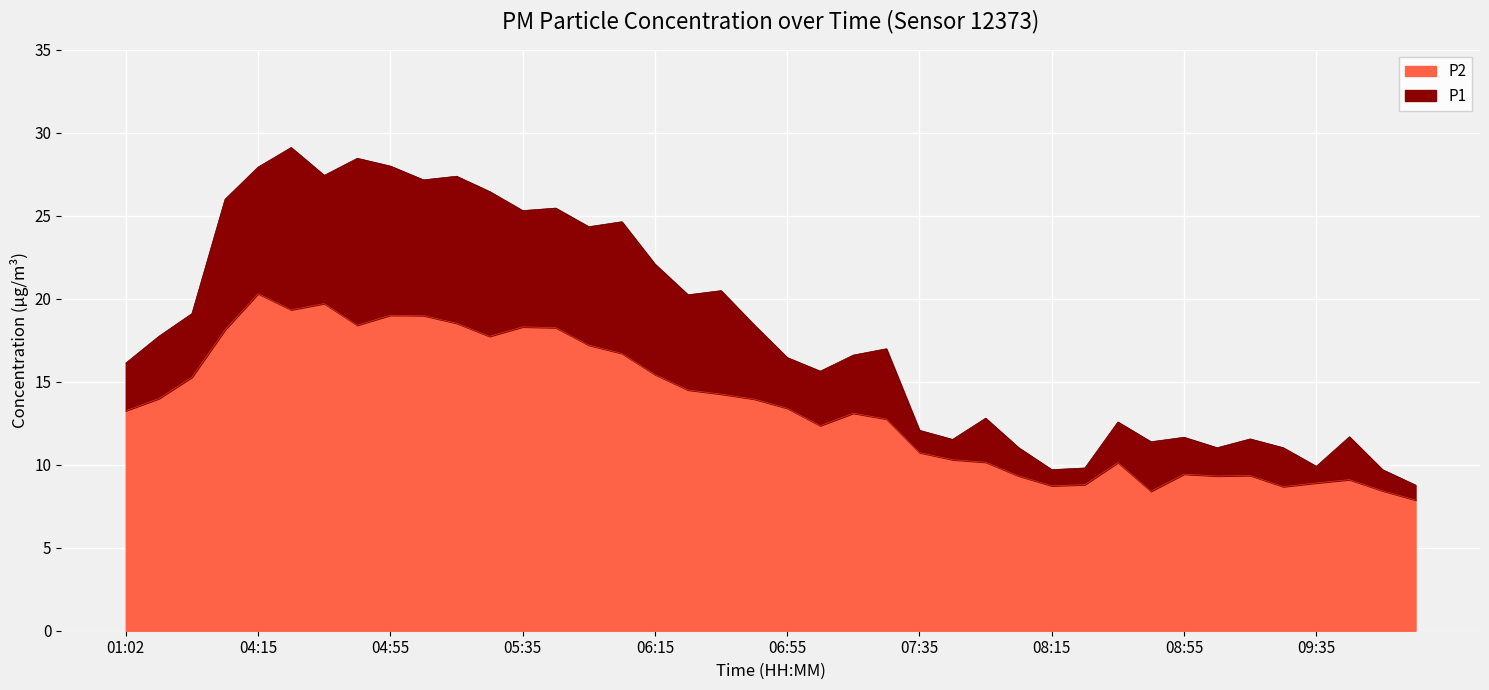

What is the label of the 39th point from the left?

09:55